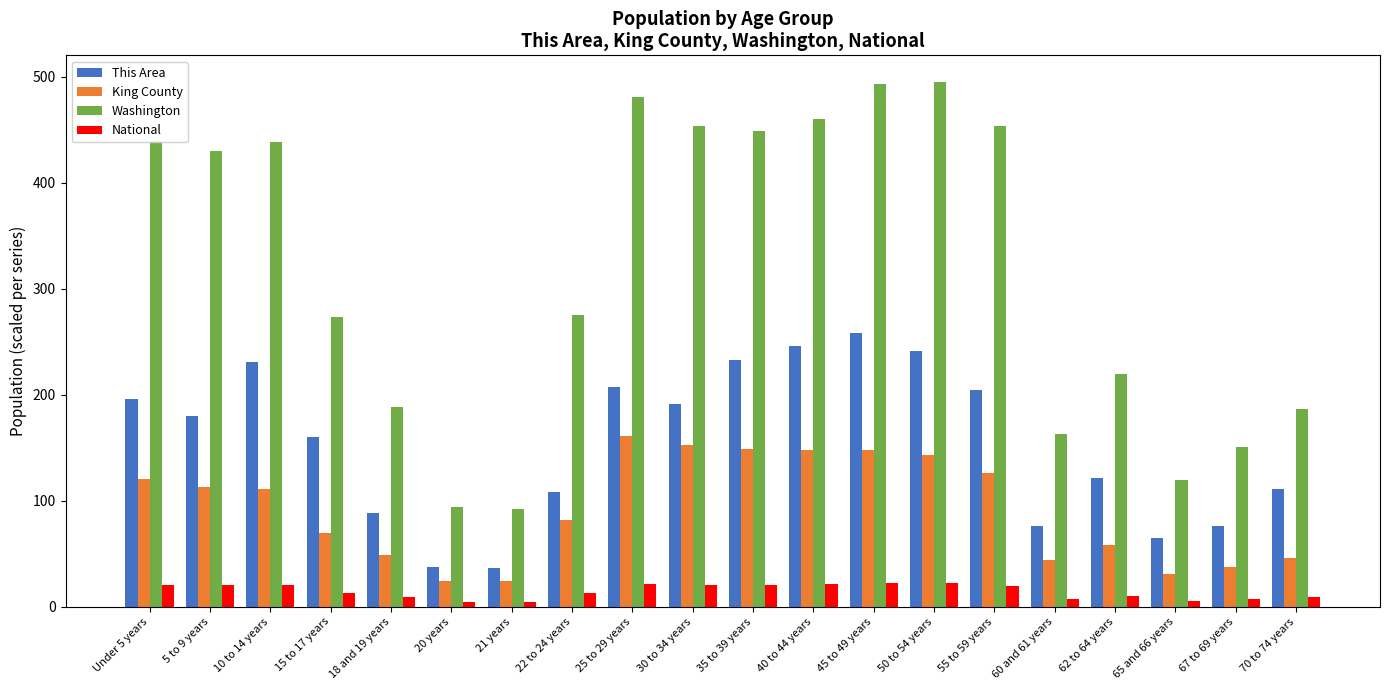

What is the sum of all Washington values?

6354.1